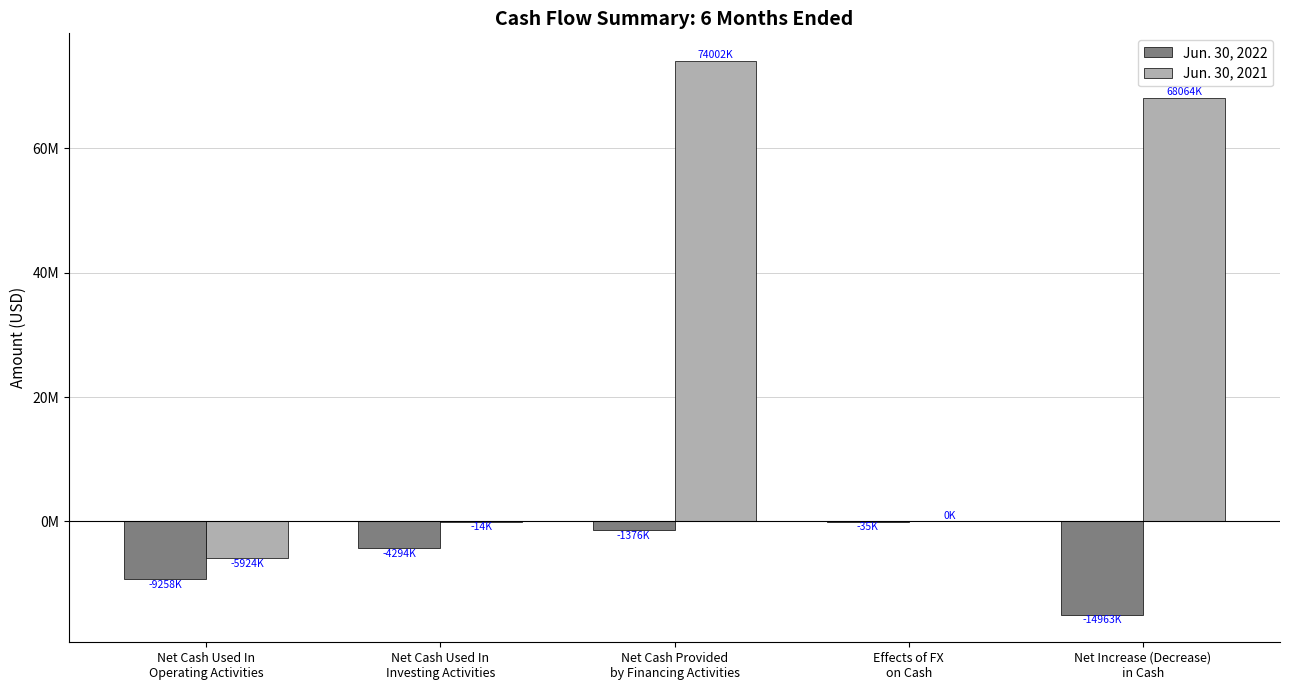

Are the bars horizontal?

No